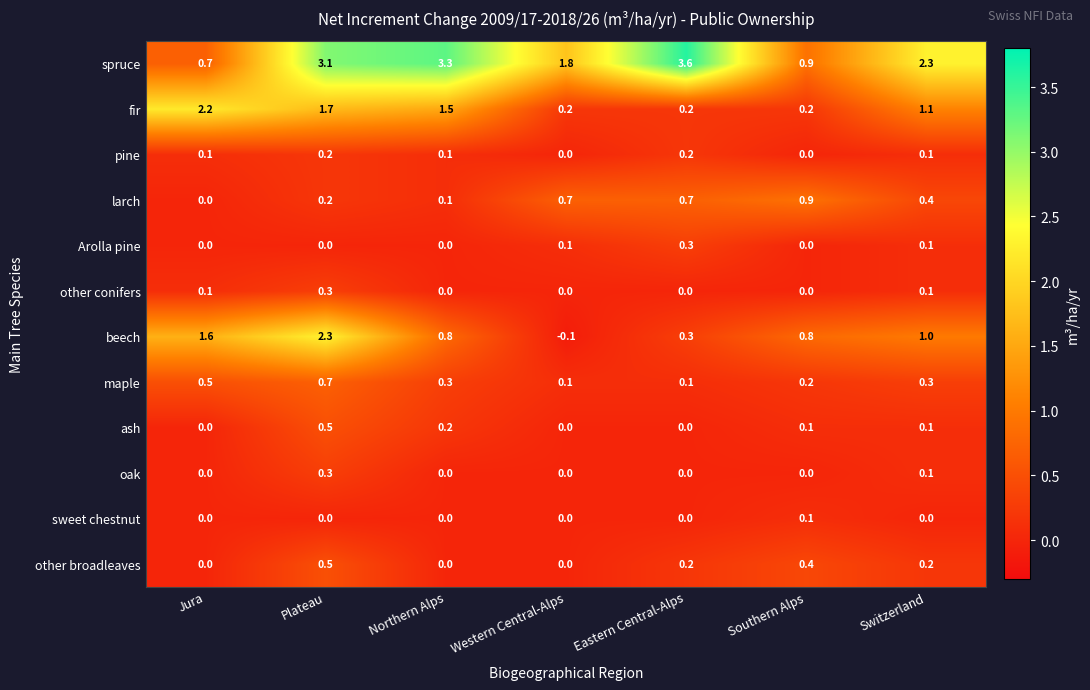

The value of other conifers at Switzerland is 0.1. True or false?

True